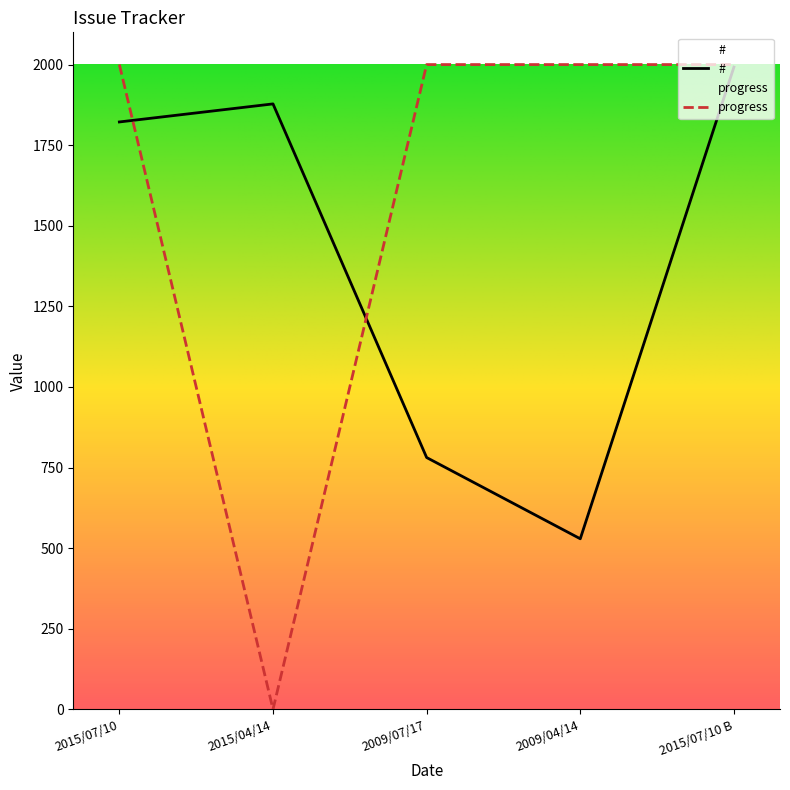

Rank the categories by # value from lowest to highest.

2009/04/14, 2009/07/17, 2015/07/10, 2015/04/14, 2015/07/10 B